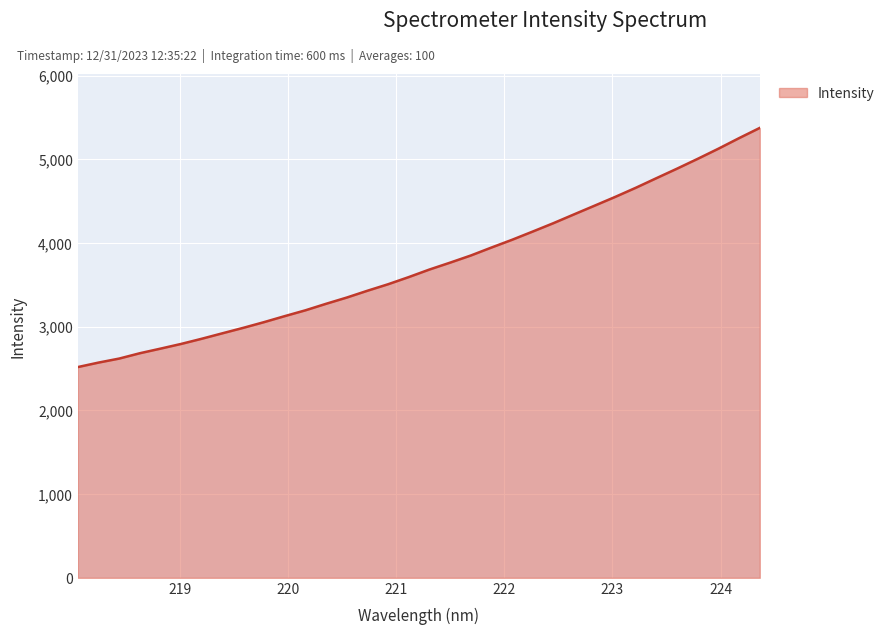

What is the difference between the maximum and minimum values?

2856.7